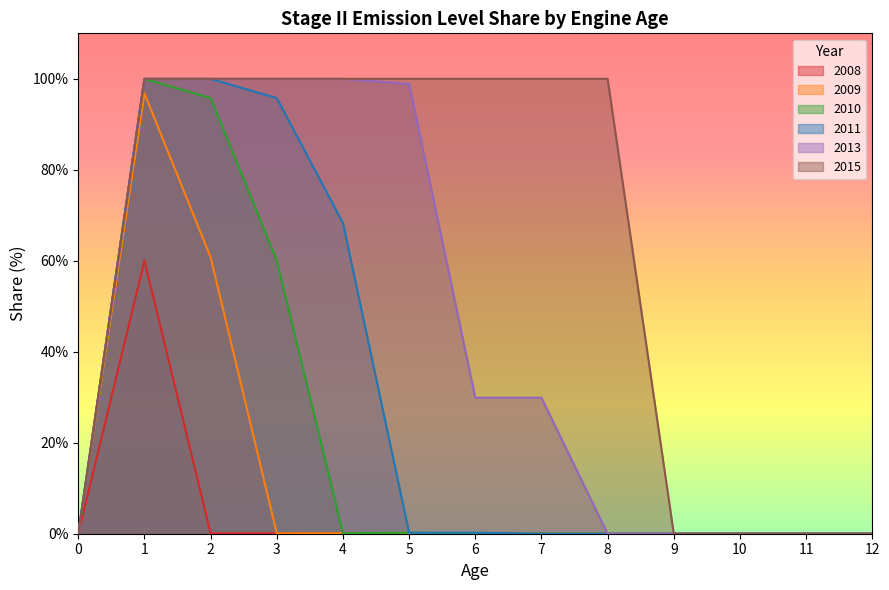

Which has a higher value, 2 or 6?

2